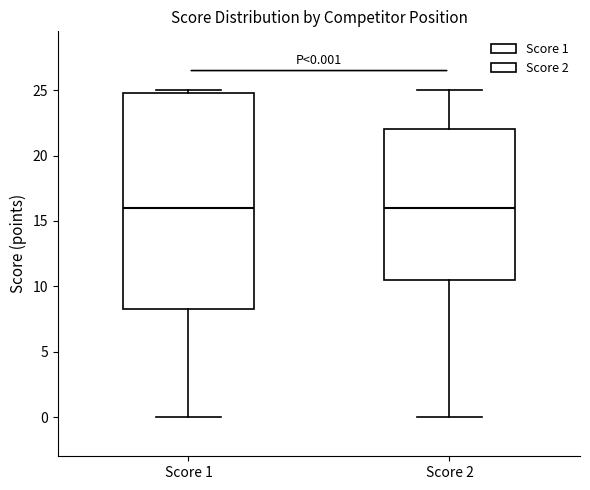

Which box is the tallest, from its lower edge to its upper edge?

Score 1